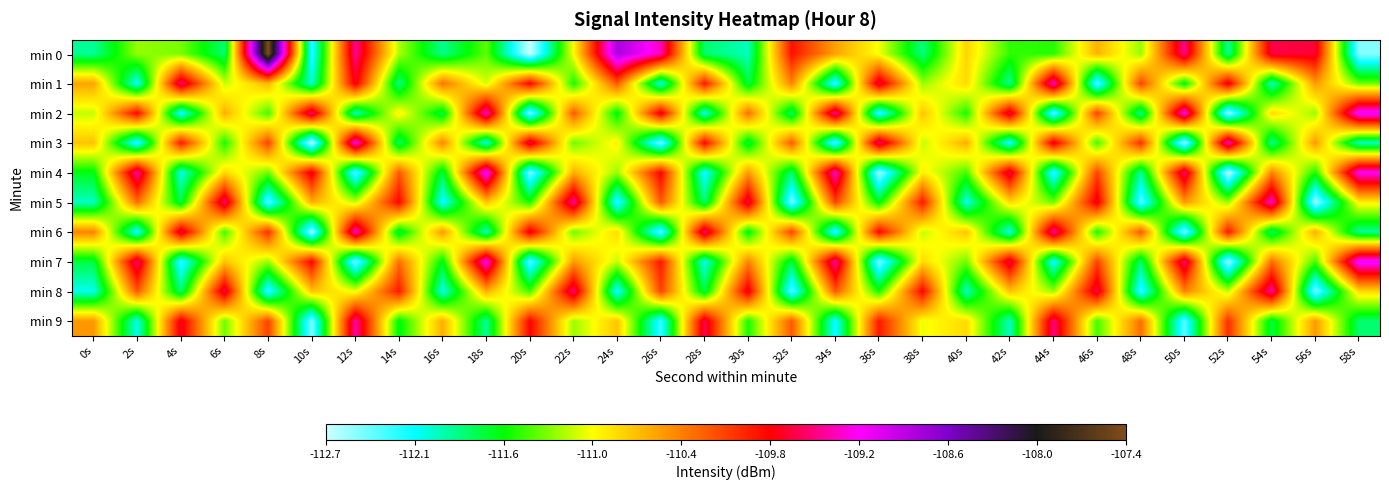

Which series changed the most between 44s and 54s?

min 1